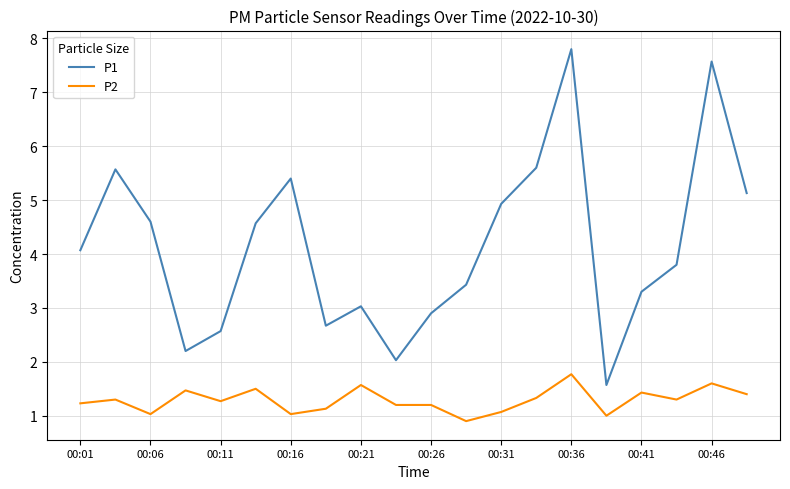

What is the highest value of the P1 series?

7.8